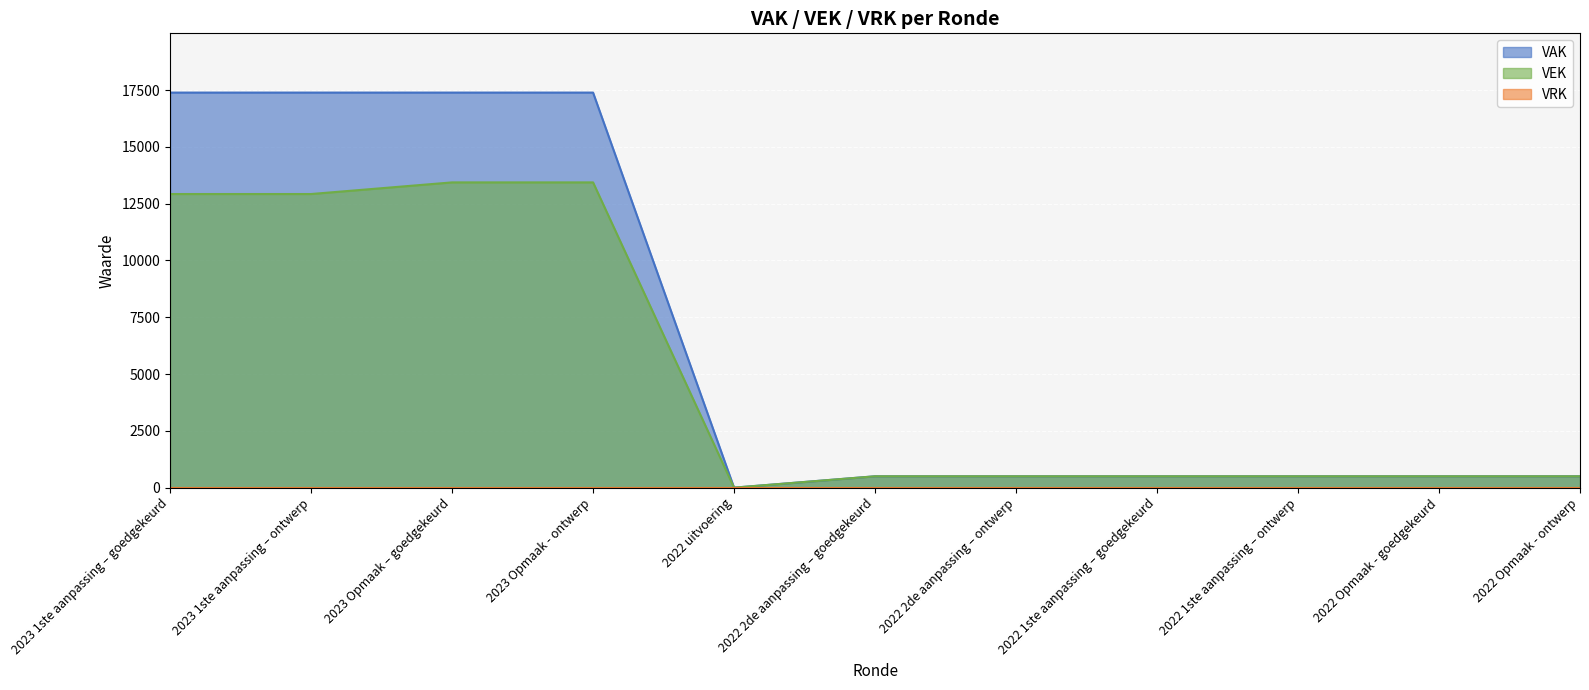

Between 2023 1ste aanpassing – goedgekeurd and 2022 uitvoering, which series saw the biggest shift?

VAK